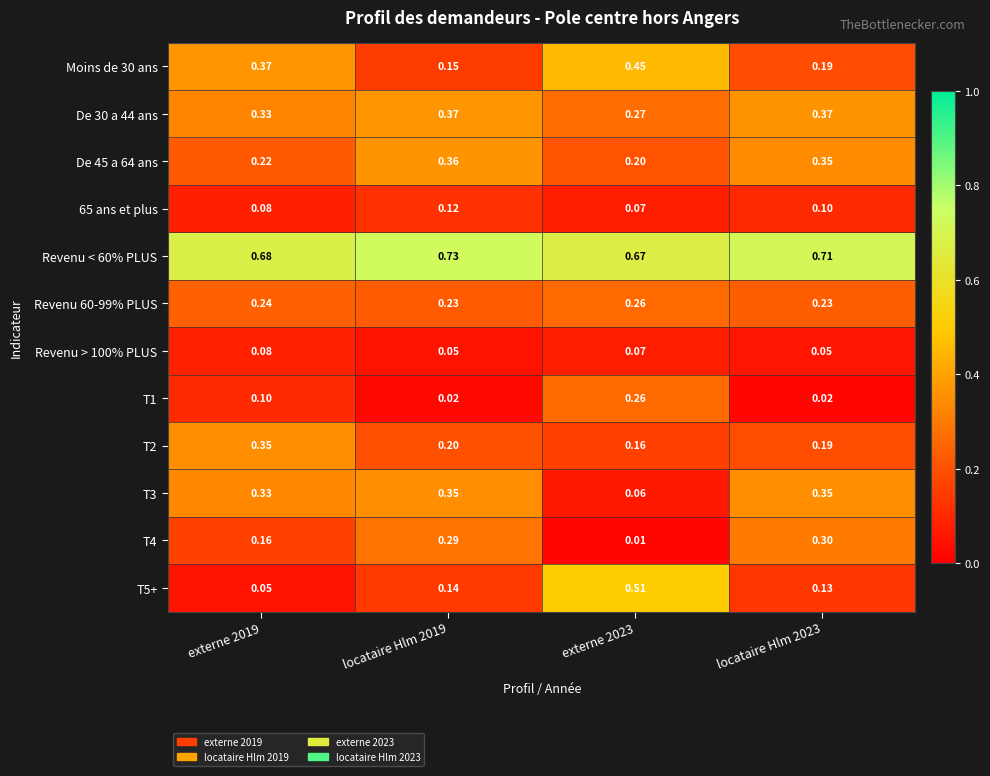

Is the value of 65 ans et plus at locataire Hlm 2023 greater than the value of T3 at externe 2019?

No